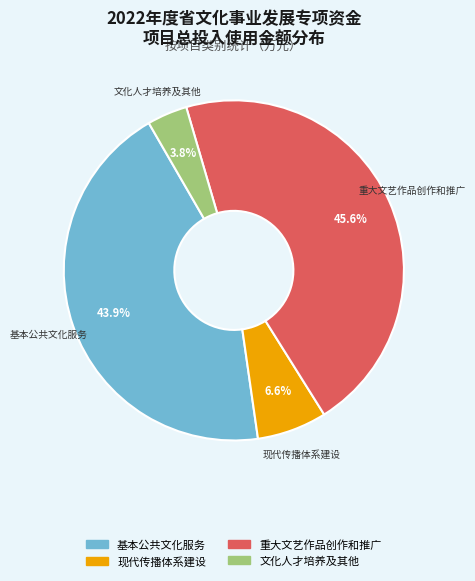

How many segments does this pie chart have?

4